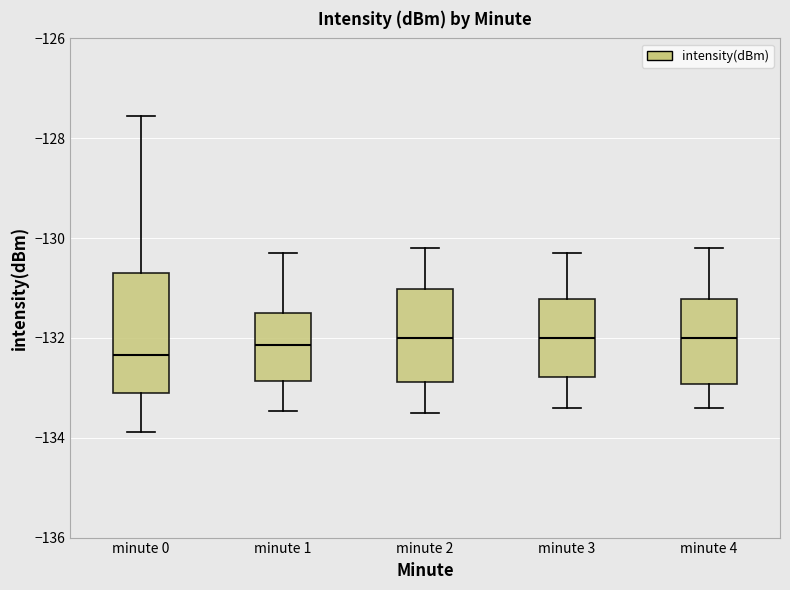

Reading left to right, read every box against the y-axis: the position of its median line, the range the box covers, and the ends of its whiskers. The values are not printed on the chart, so give them approximately, as read against the axis.

minute 0: median -132.4, box -133.0 to -130.6, whiskers -133.8 to -127.6
minute 1: median -132.2, box -132.8 to -131.4, whiskers -133.4 to -130.2
minute 2: median -132.0, box -132.8 to -131.0, whiskers -133.4 to -130.2
minute 3: median -132.0, box -132.8 to -131.2, whiskers -133.4 to -130.2
minute 4: median -132.0, box -133.0 to -131.2, whiskers -133.4 to -130.2